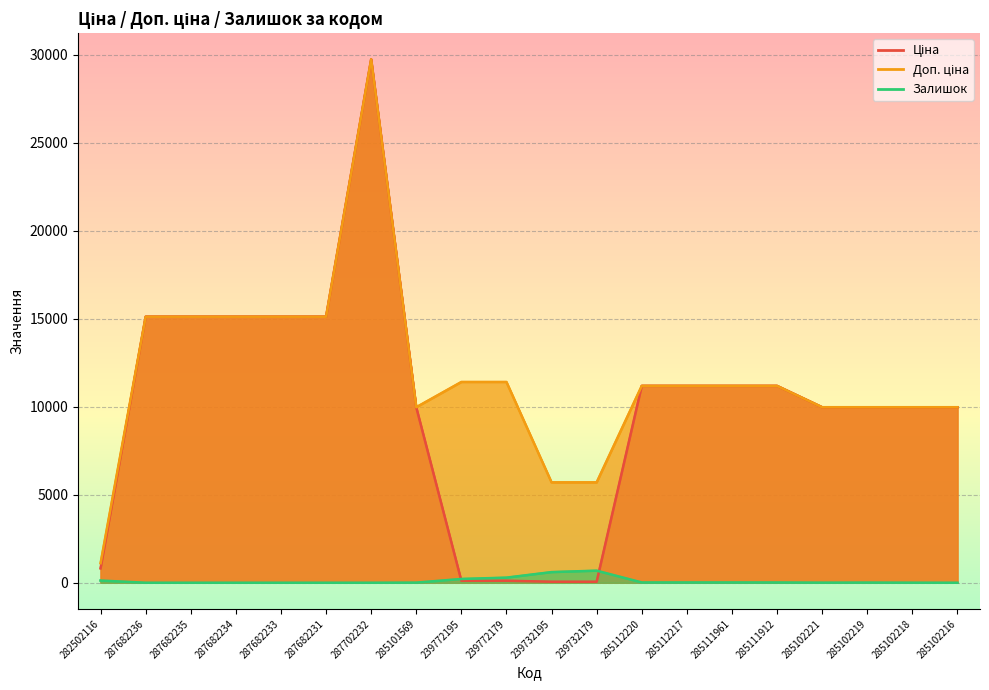

What are all the series names shown in the legend?

Ціна, Доп. ціна, Залишок